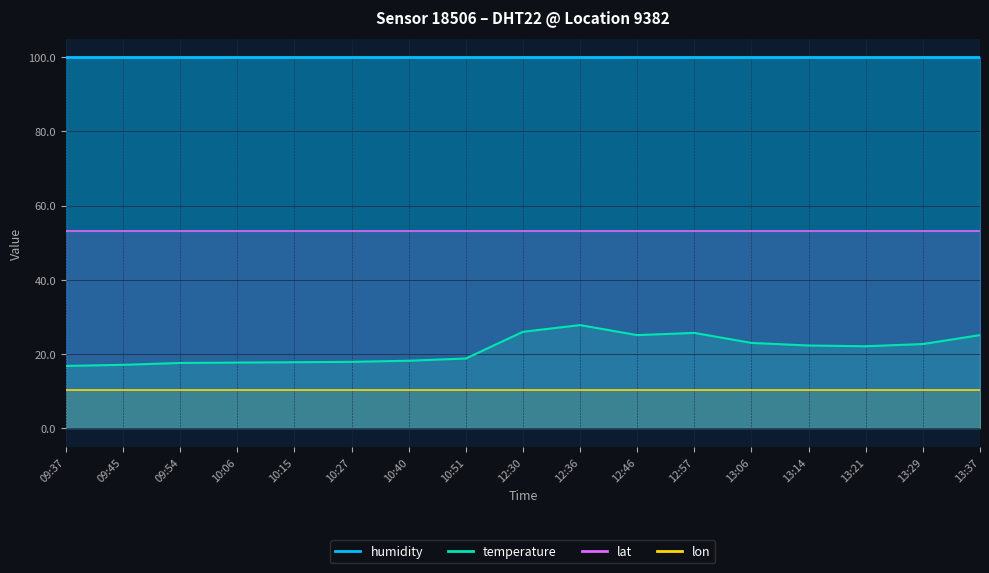

True or false: lat and temperature cross at least once.

False